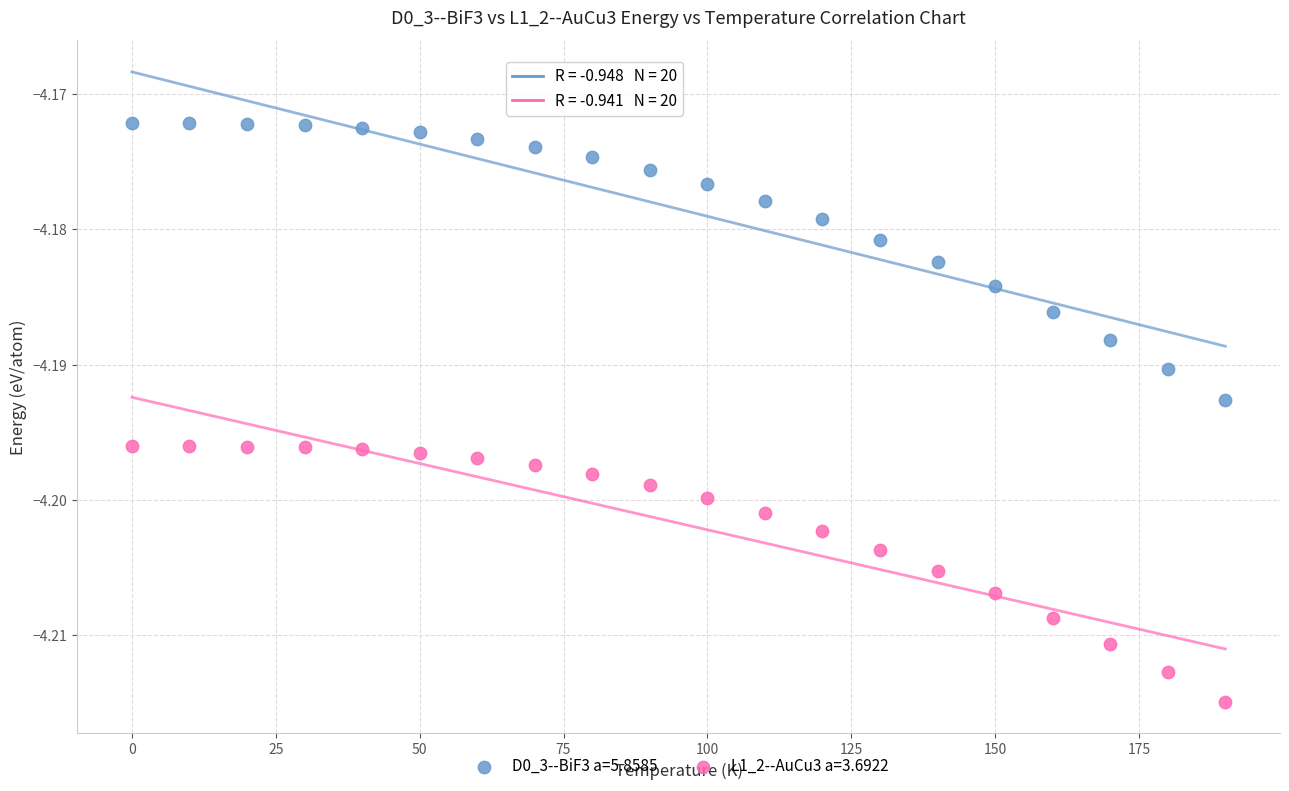

Which series reaches the minimum Y coordinate?

L1_2--AuCu3 a=3.6922